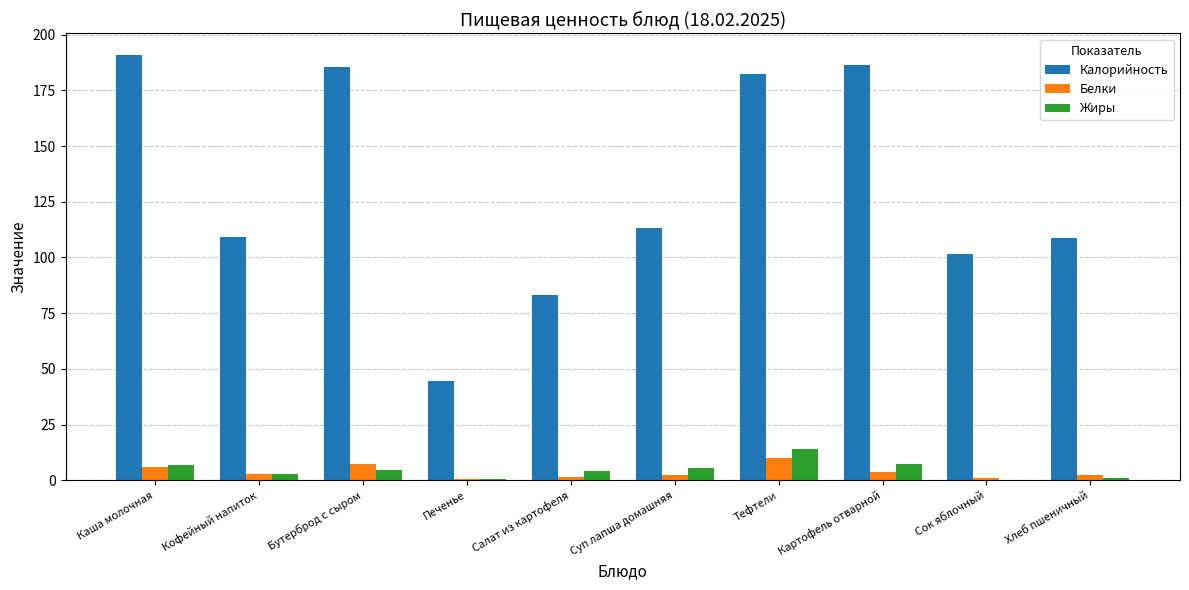

Where does the Калорийность series first go above 113?

Каша молочная